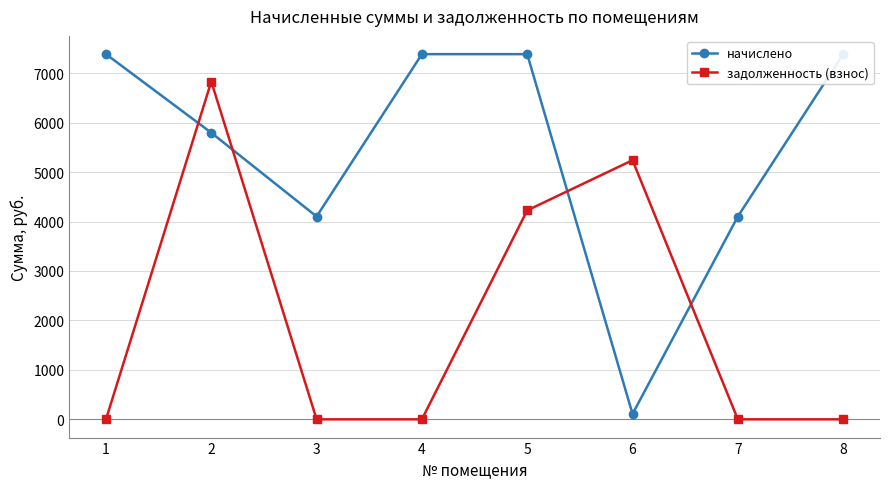

What is the difference between the second highest and second lowest values in the начислено series?

3283.3